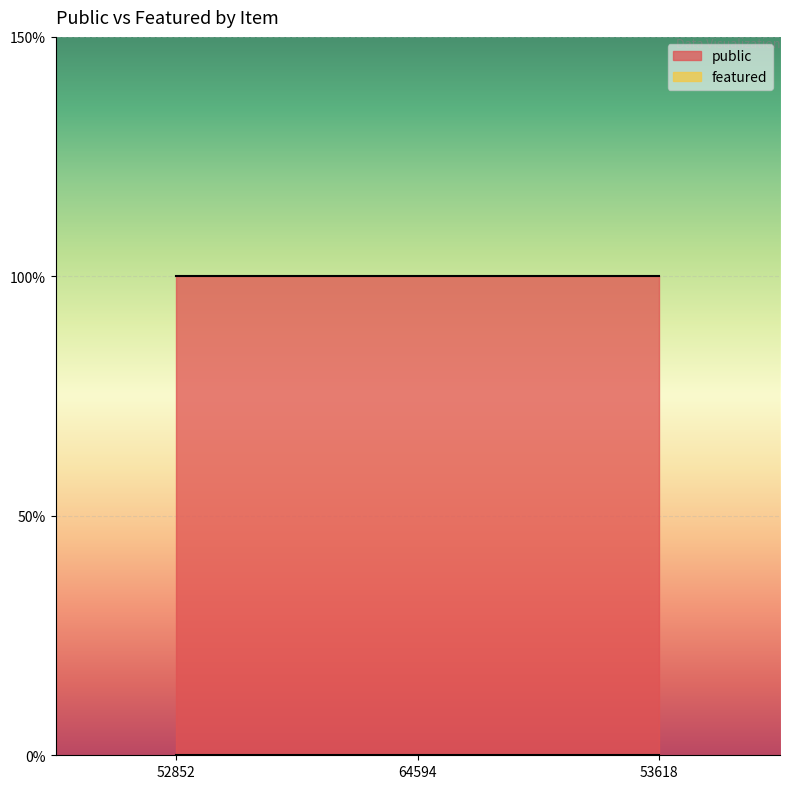

How many series are shown in this chart?

2